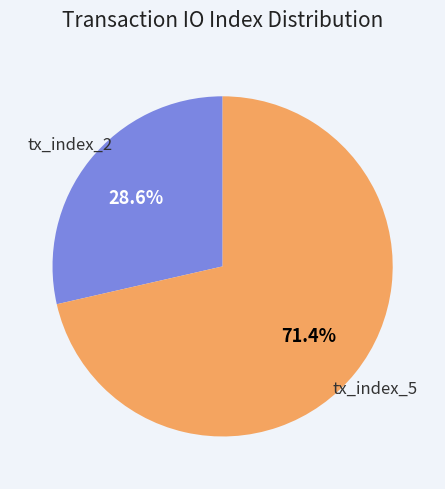

How many slices are in this pie chart?

2